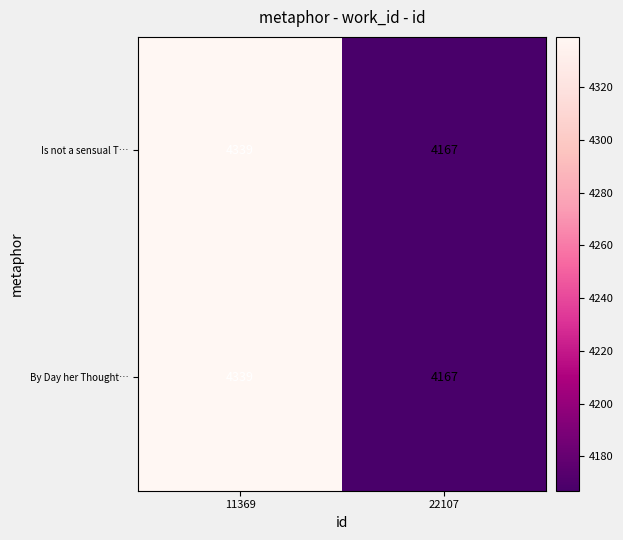

Reading right to left, extract all data points from this chart.

Is not a sensual T…: 22107=4167	11369=4339
By Day her Thought…: 22107=4167	11369=4339